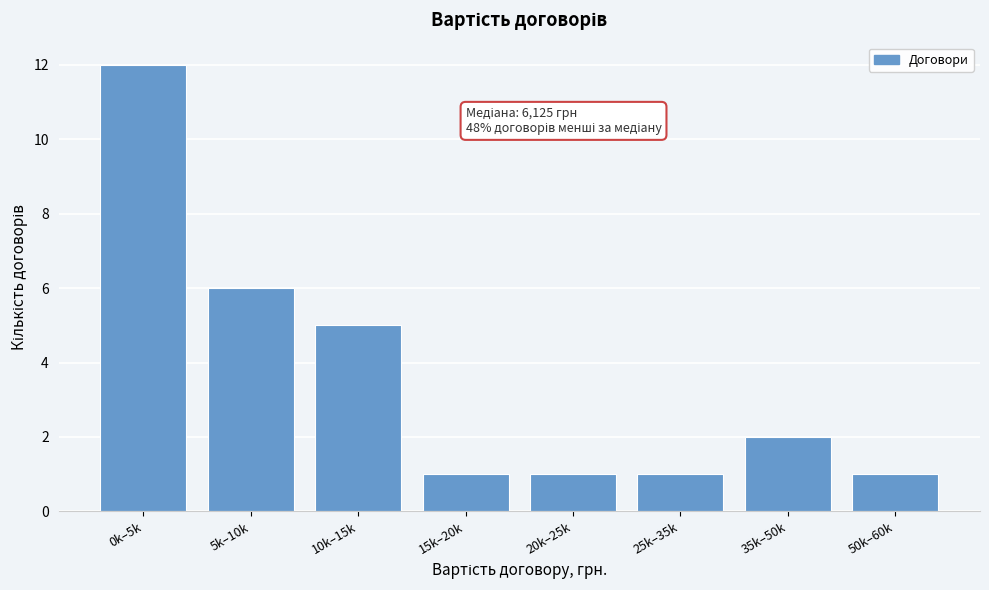

Reading left to right, extract all data points from this chart.

12	6	5	1	1	1	2	1